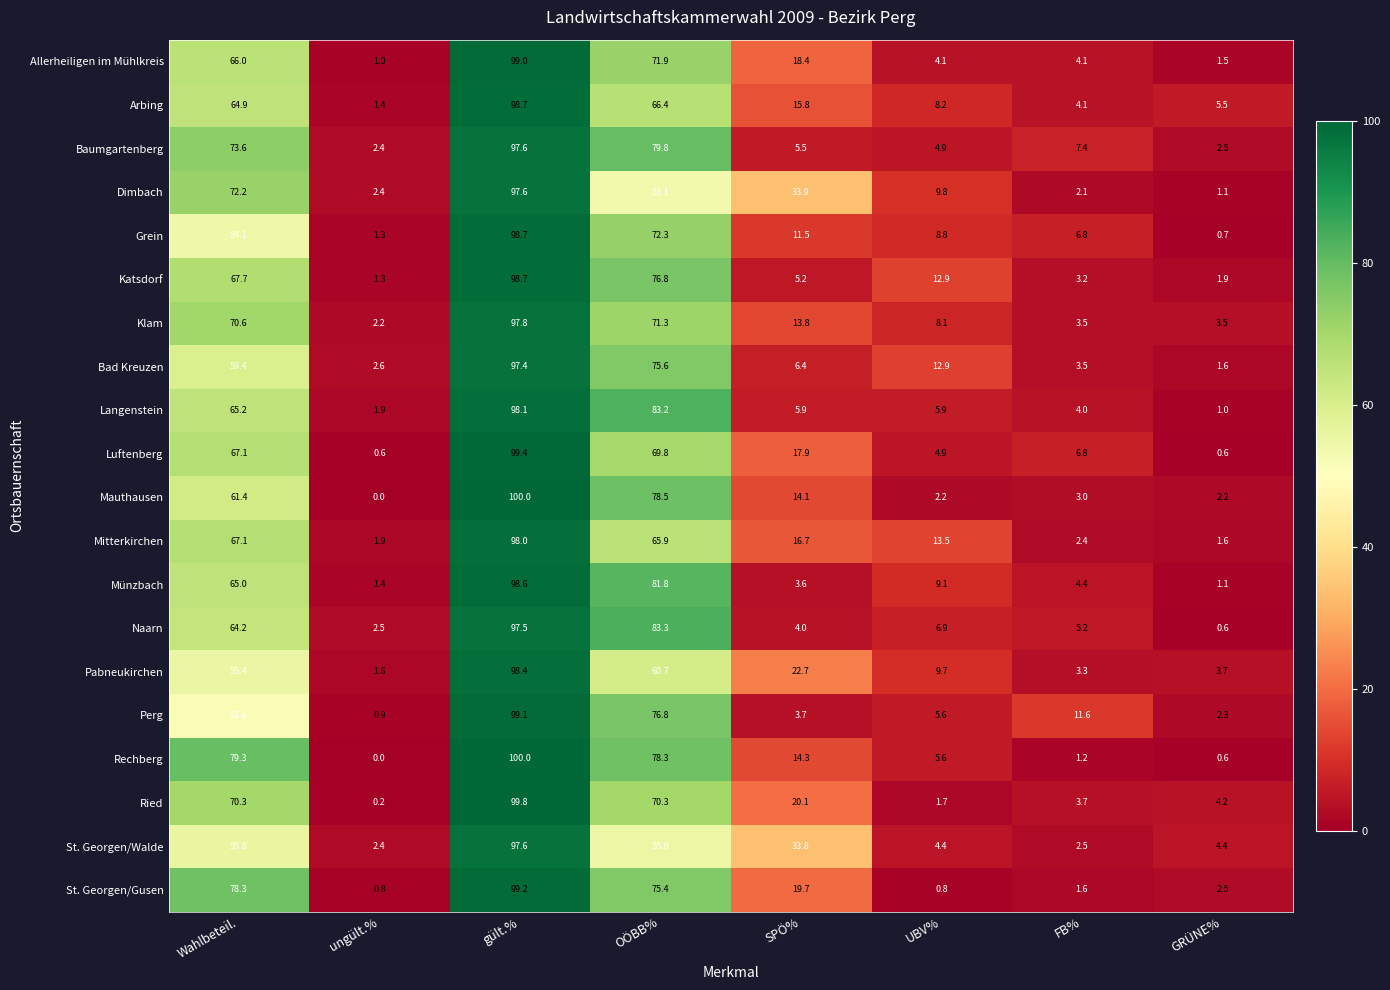

What is the sum of all Ried values?

270.3